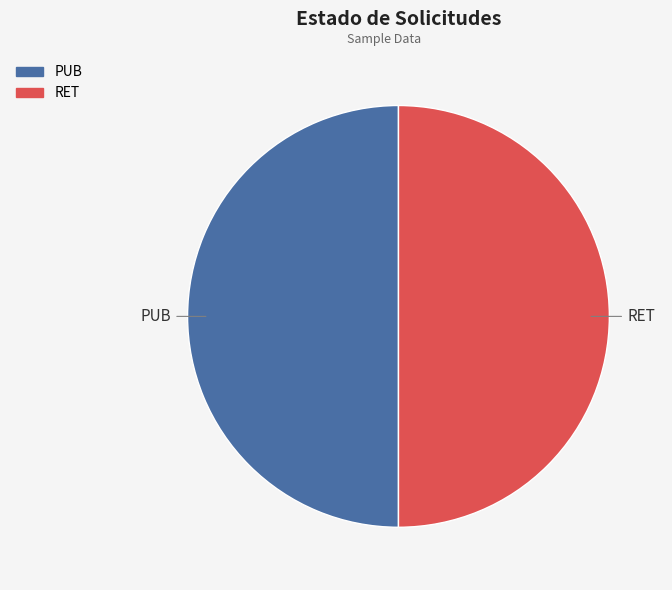

Is it true that RET is 62% of the pie?

False